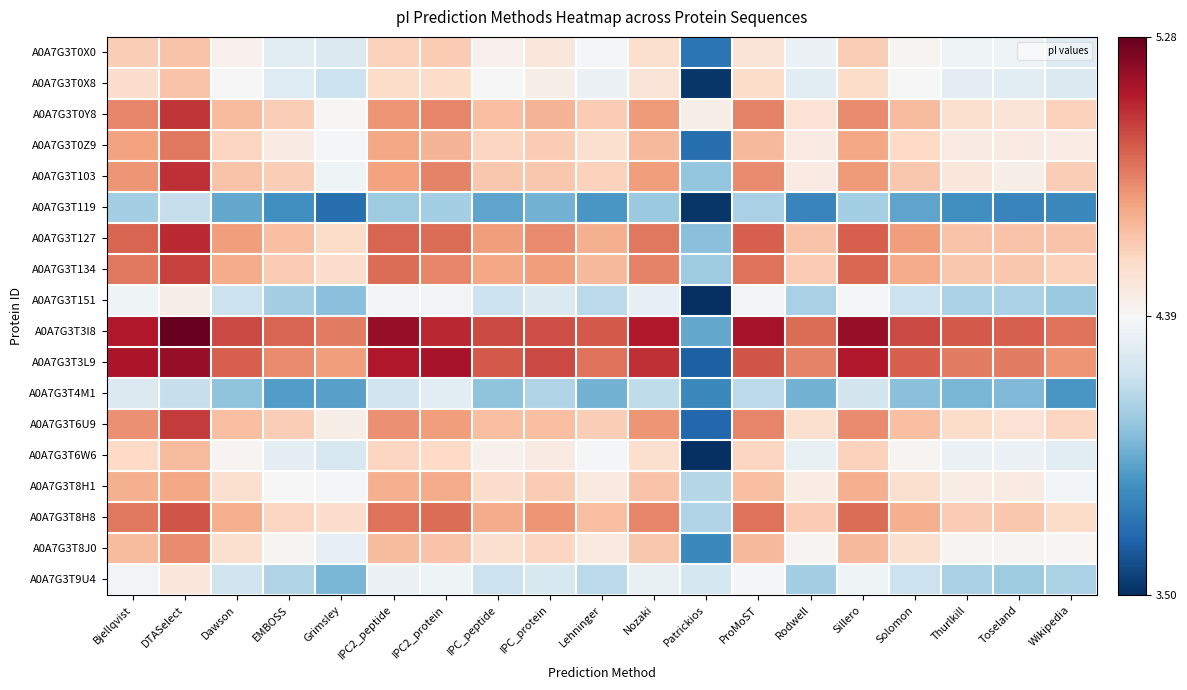

Which has a higher value, Lehninger or IPC_protein?

IPC_protein